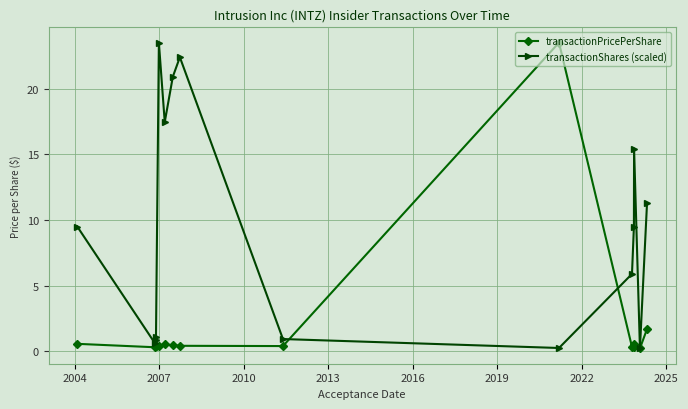

Which series has the largest total across all categories?

transactionShares (scaled)